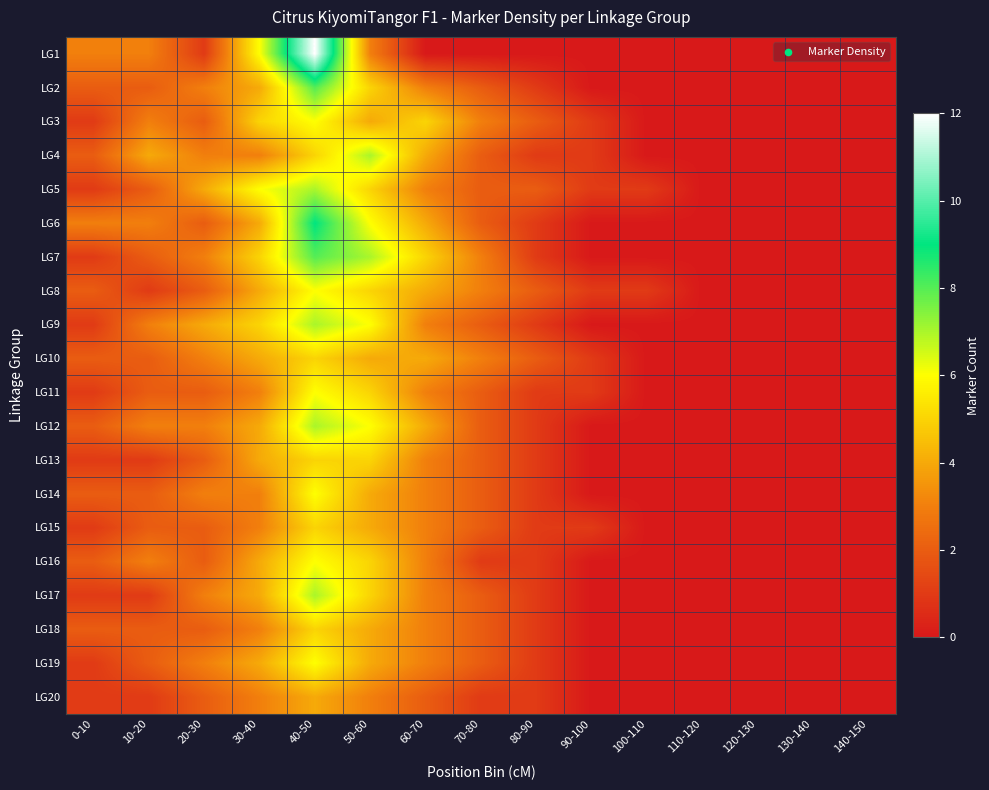

What is the difference between the highest and lowest values at 20-30?

3